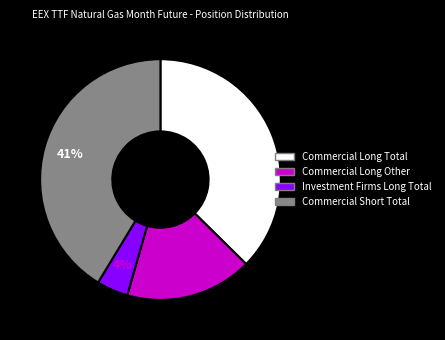

Does Commercial Long Total account for over 50% of the chart?

No